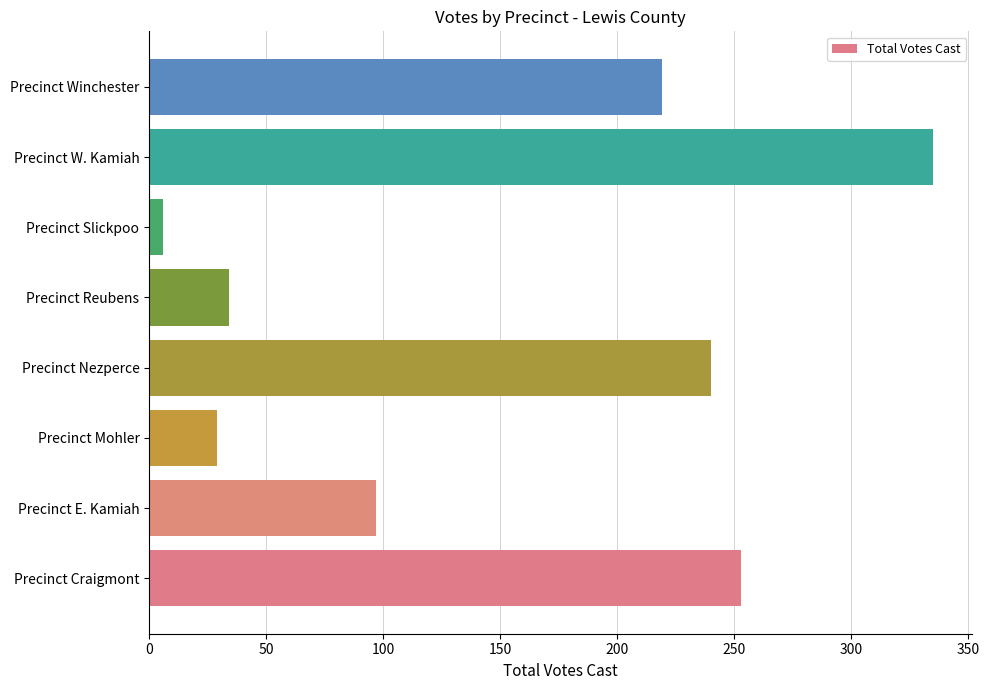

What is the minimum value shown in the chart?

6